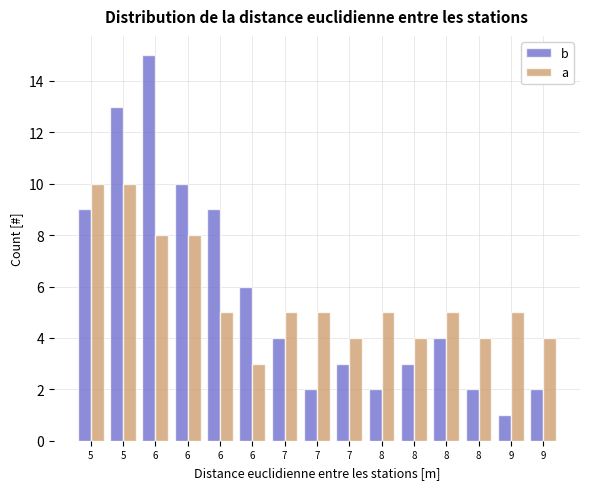

What are all the series names shown in the legend?

b, a